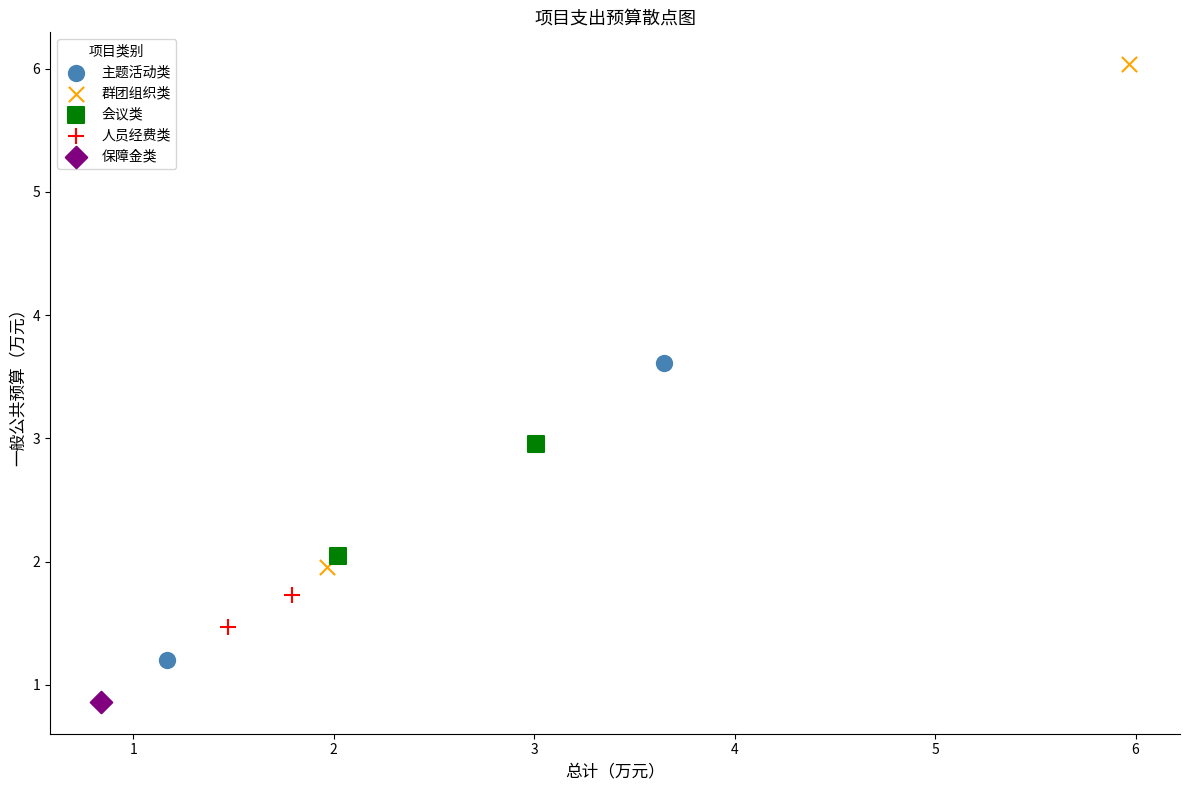

Which series contains the lowest Y value?

保障金类